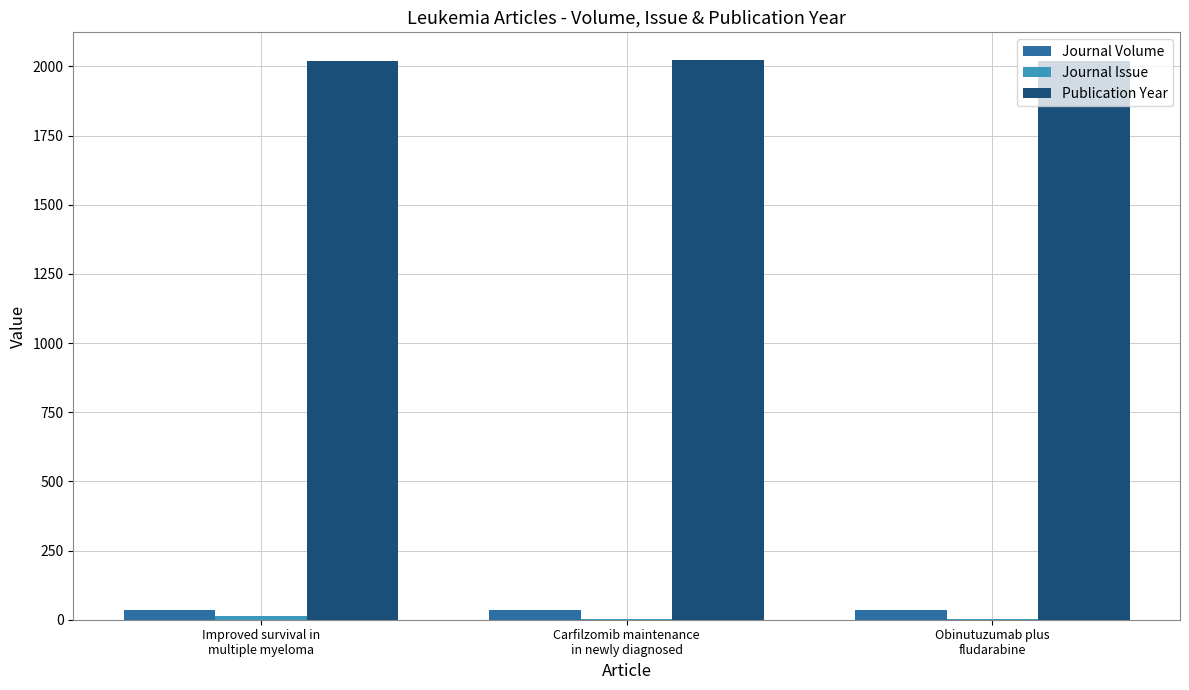

What is the maximum value shown in the chart?

2022